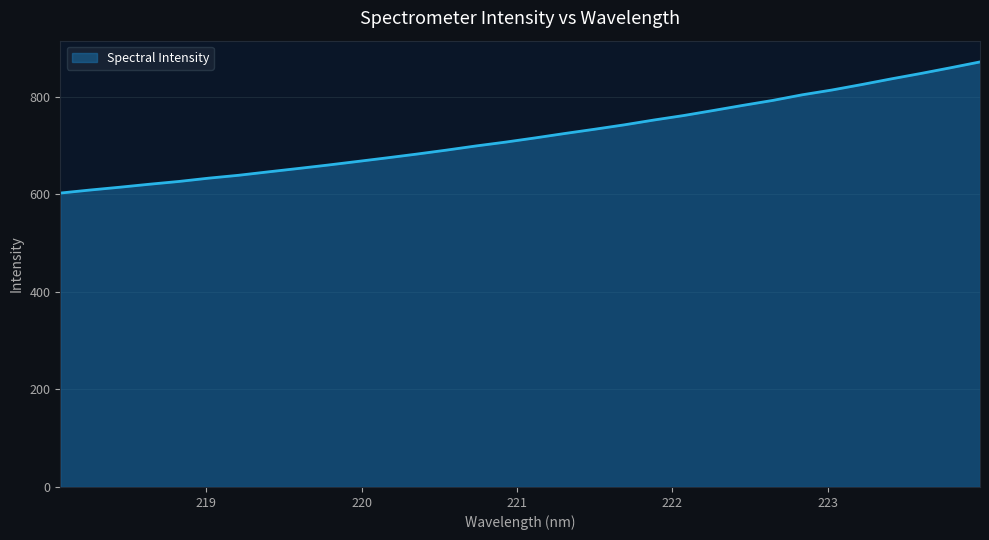

What is the smallest value displayed?

602.2